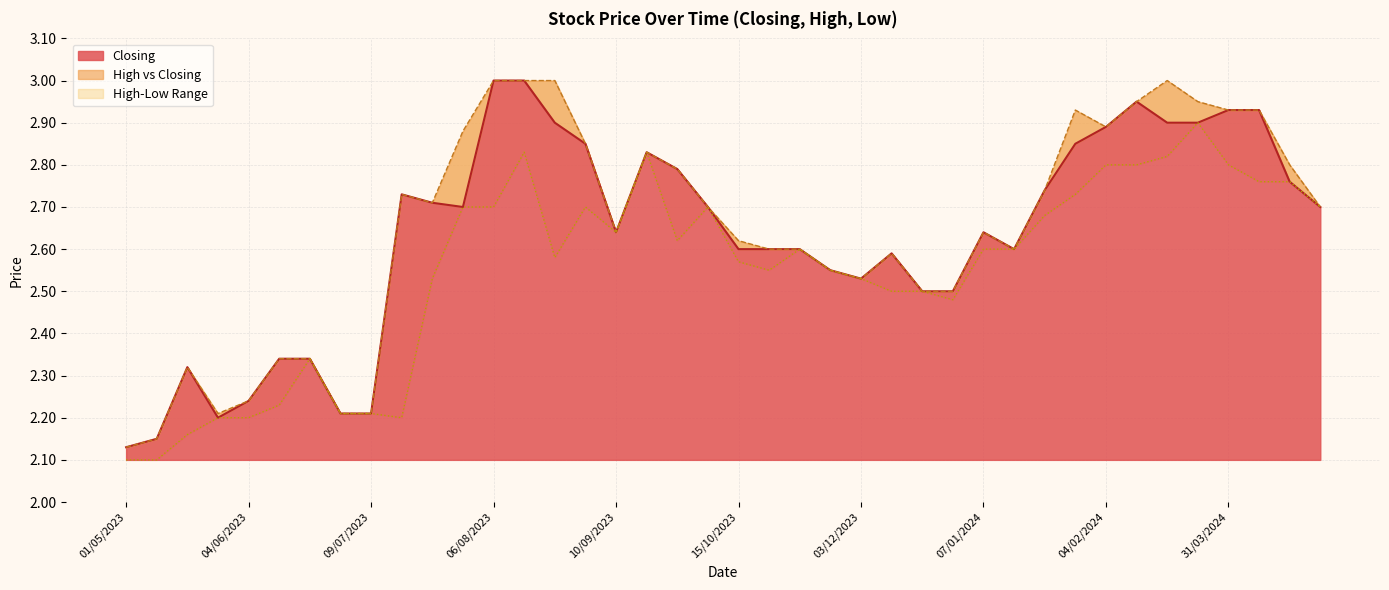

Which series changed the most between 31/12/2023 and 09/07/2023?

Closing